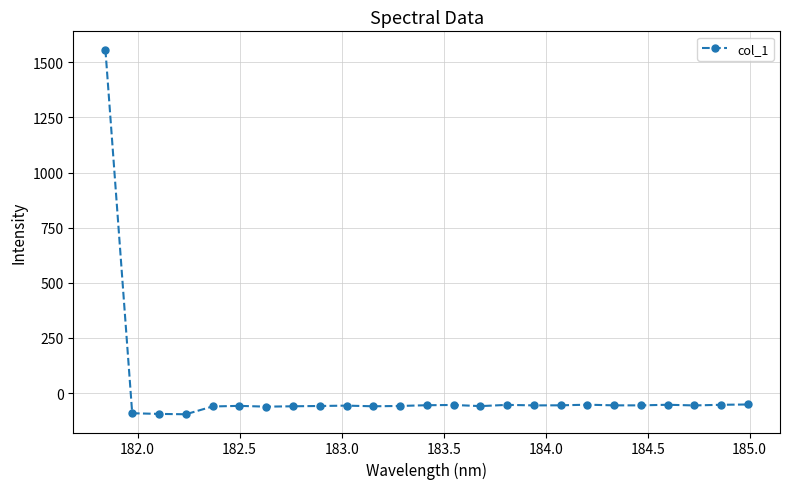

What is the difference between the maximum and second lowest values?

1651.7